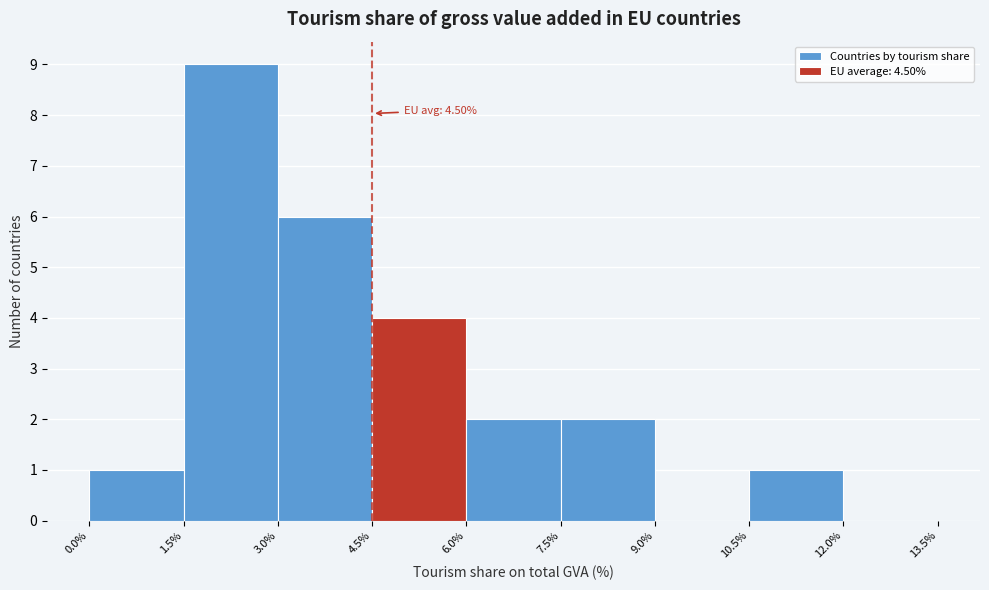

Which range on the x-axis has the tallest bar?

1.5% to 3.0%